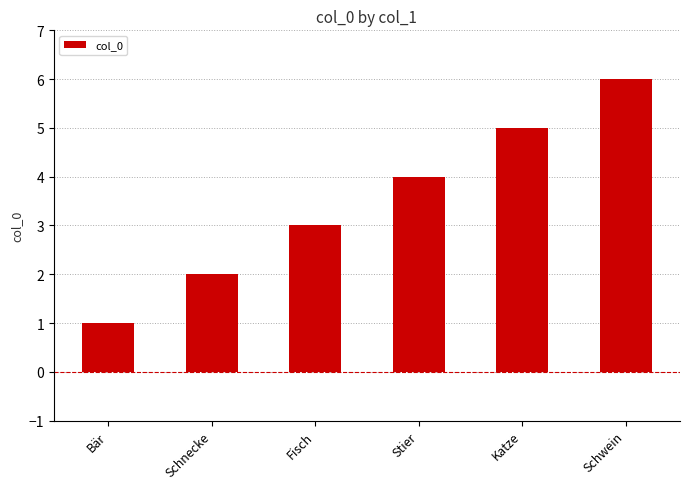

True or false: the data shows 3 at Schnecke.

False